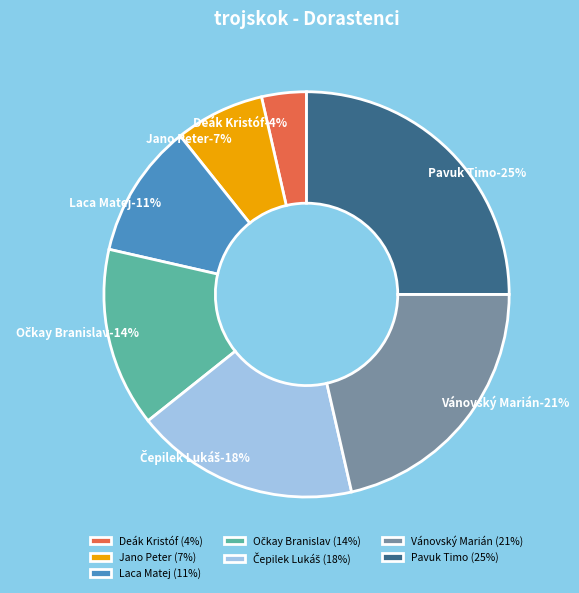

Is it true that Jano Peter is 7% of the pie?

True